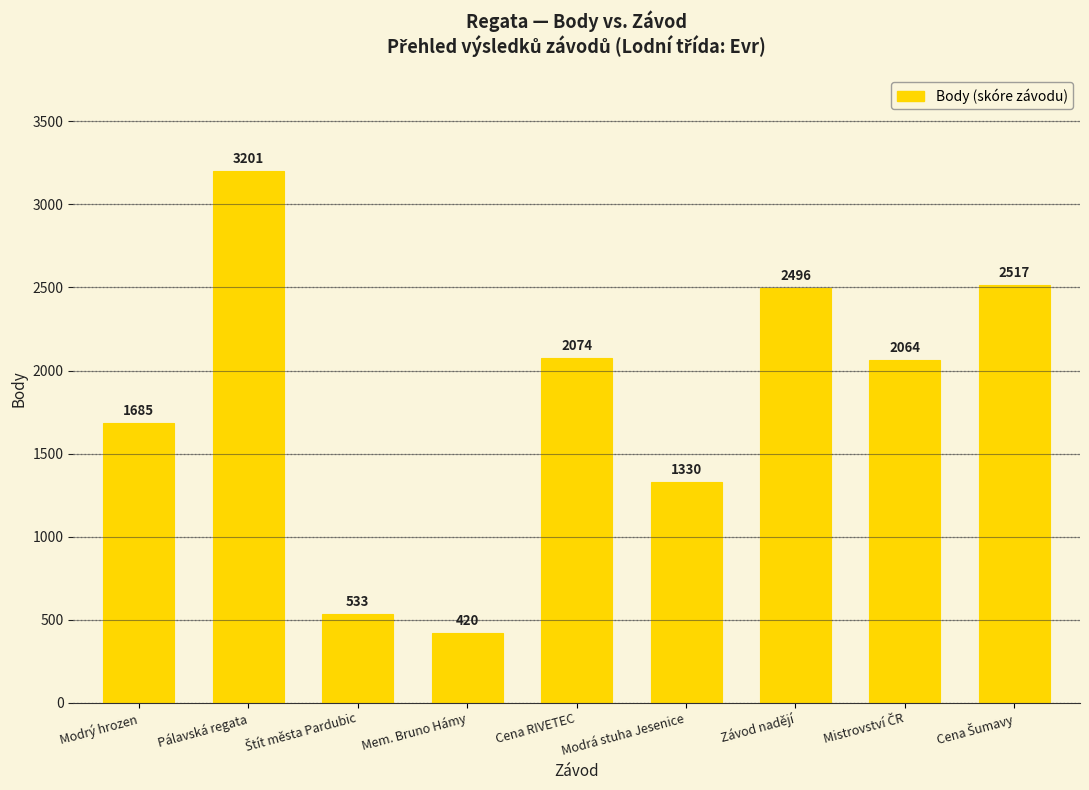

What is the difference between the maximum and second lowest values?

2668